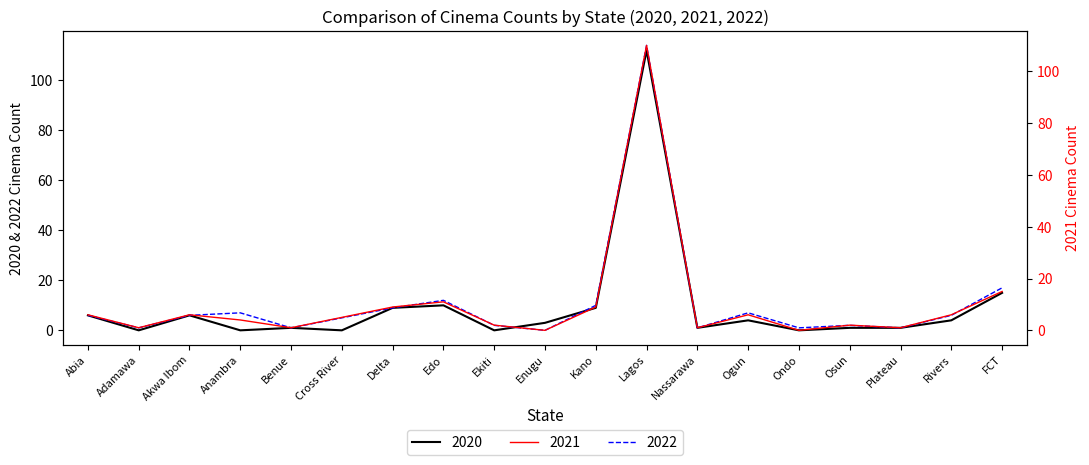

What position from the left is Rivers?

18